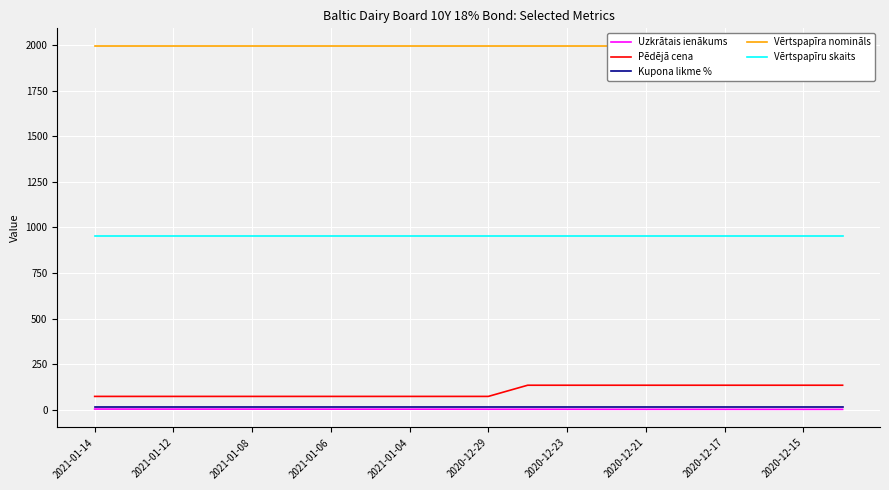

What is the maximum value for Pēdējā cena?

134.7